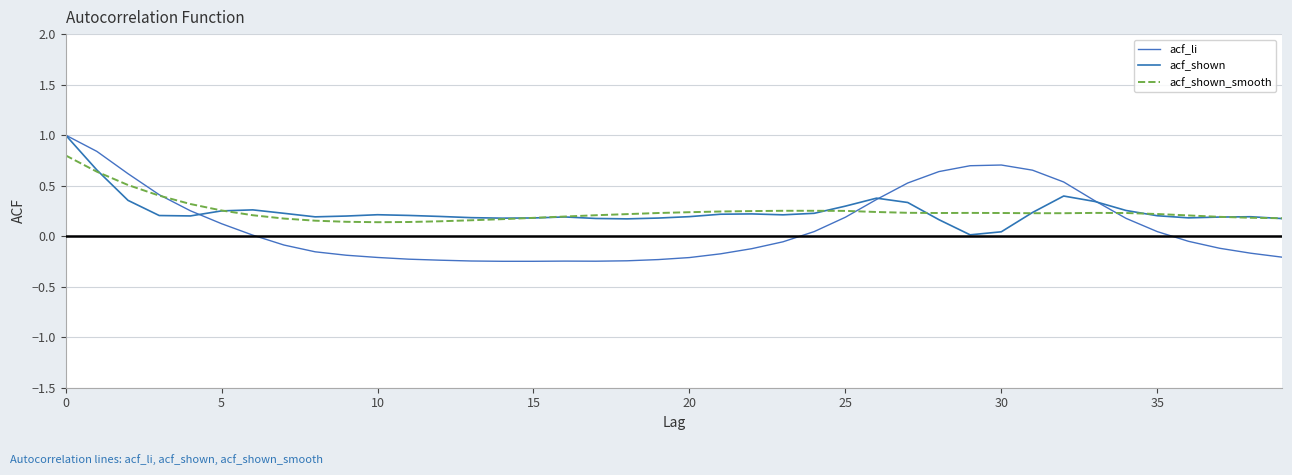

What is the highest value of the acf_li series?

1.0